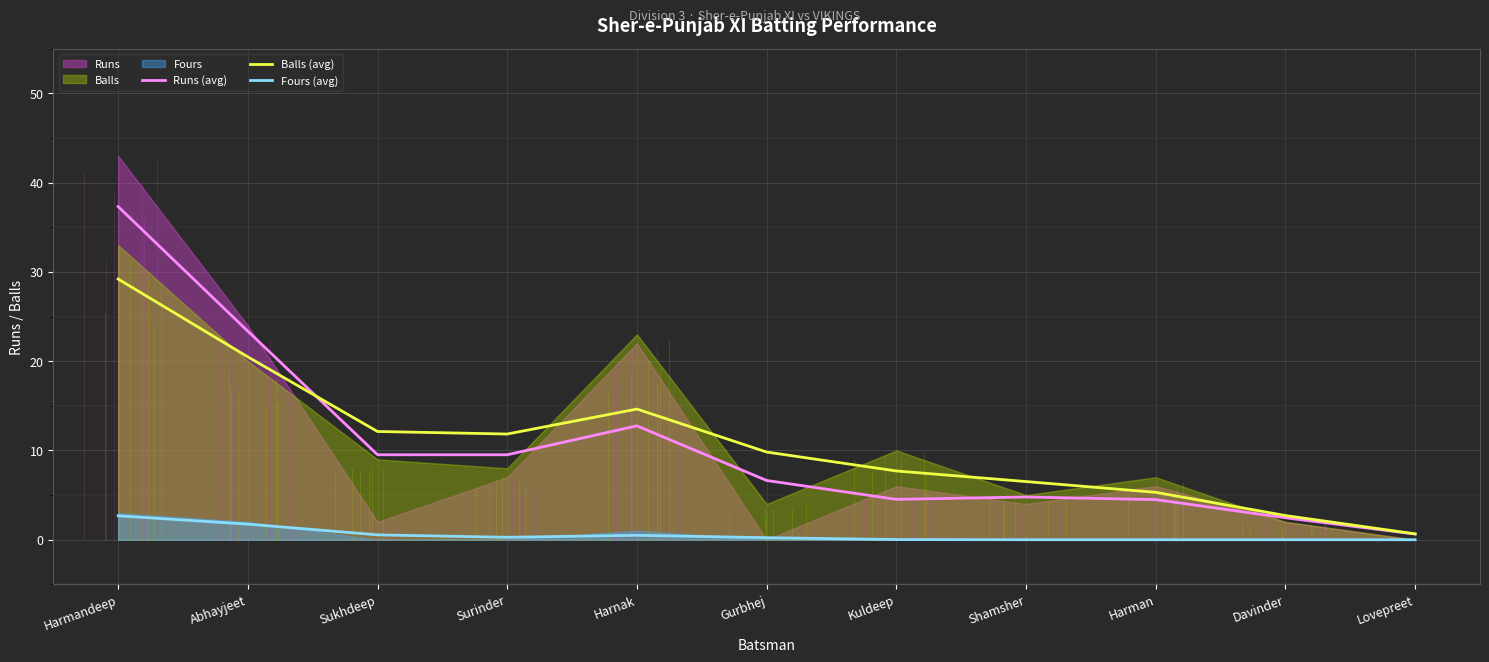

How many data points in Runs (avg) are above 6?

6